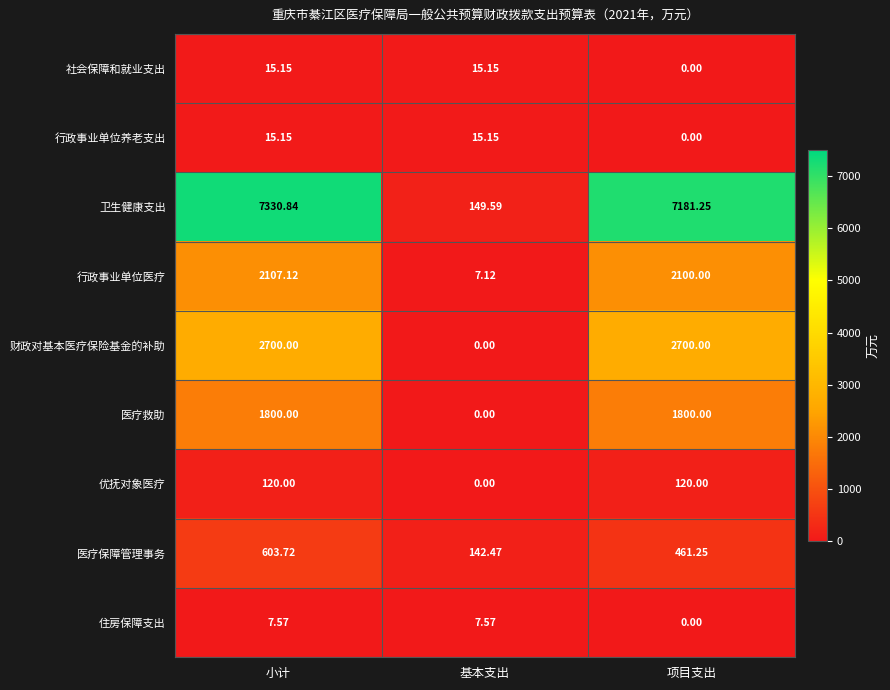

How many series are shown in this chart?

9